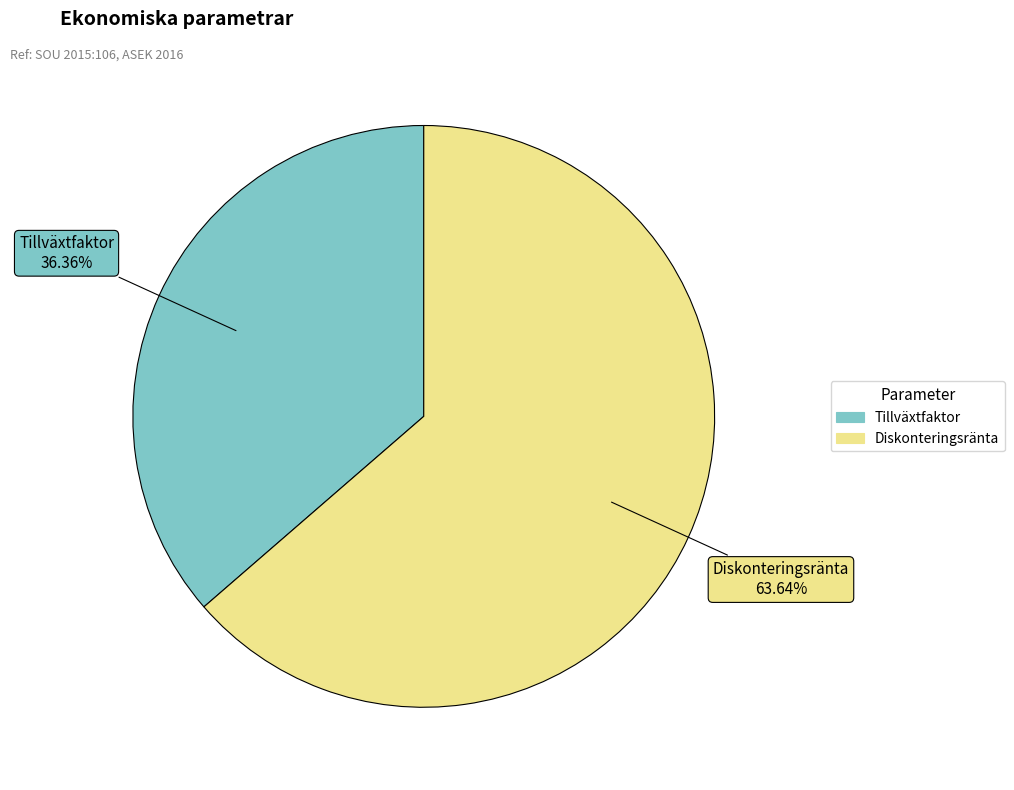

Rank the categories by value from lowest to highest.

Tillväxtfaktor, Diskonteringsränta